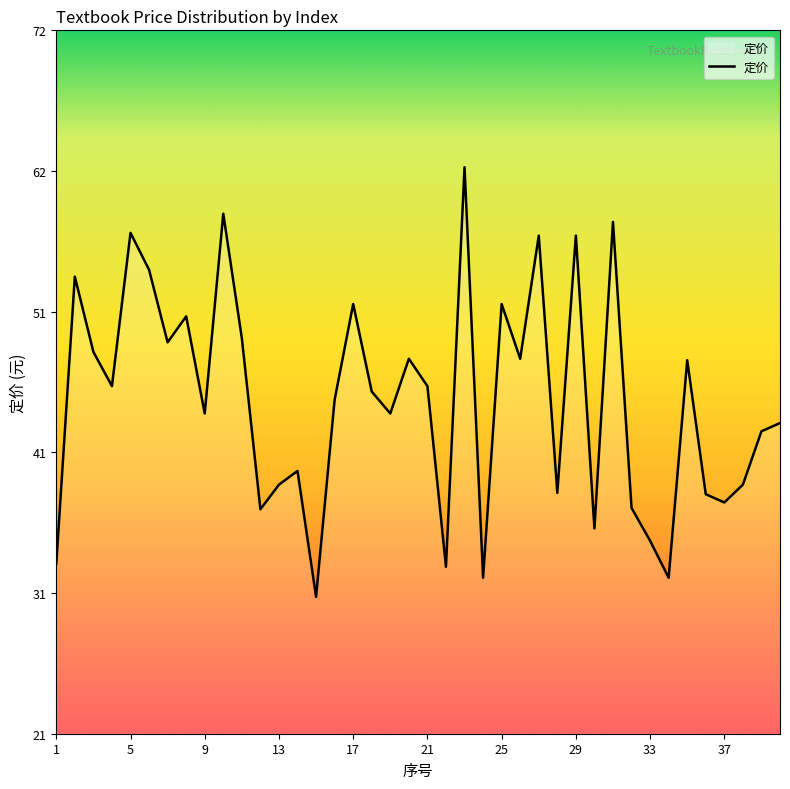

Is this an area chart (filled region under the line)?

No